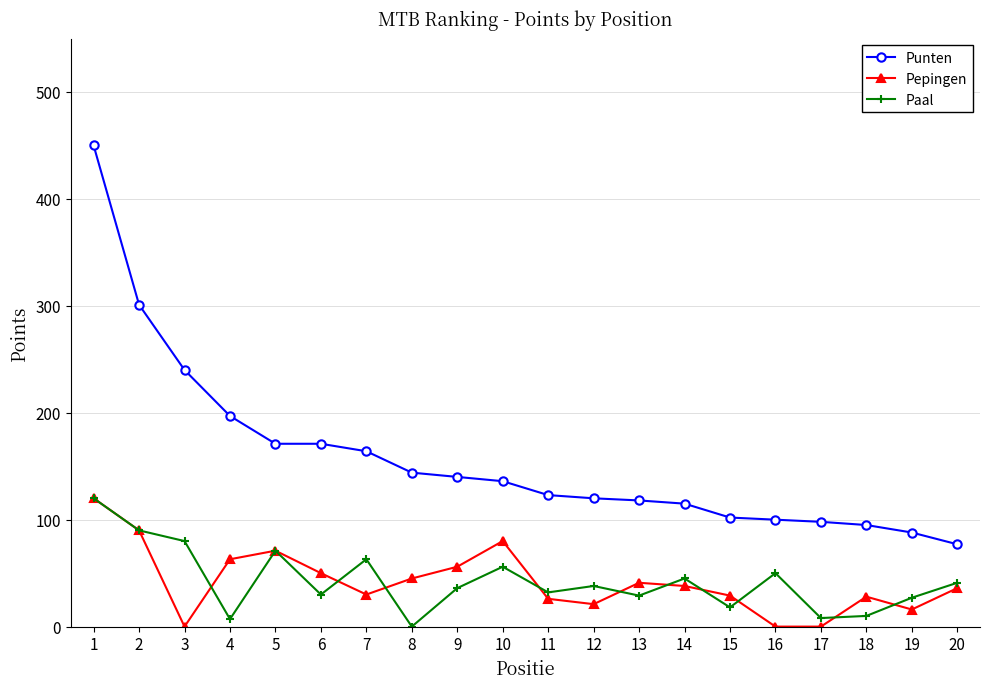

Which series has the largest total across all categories?

Punten